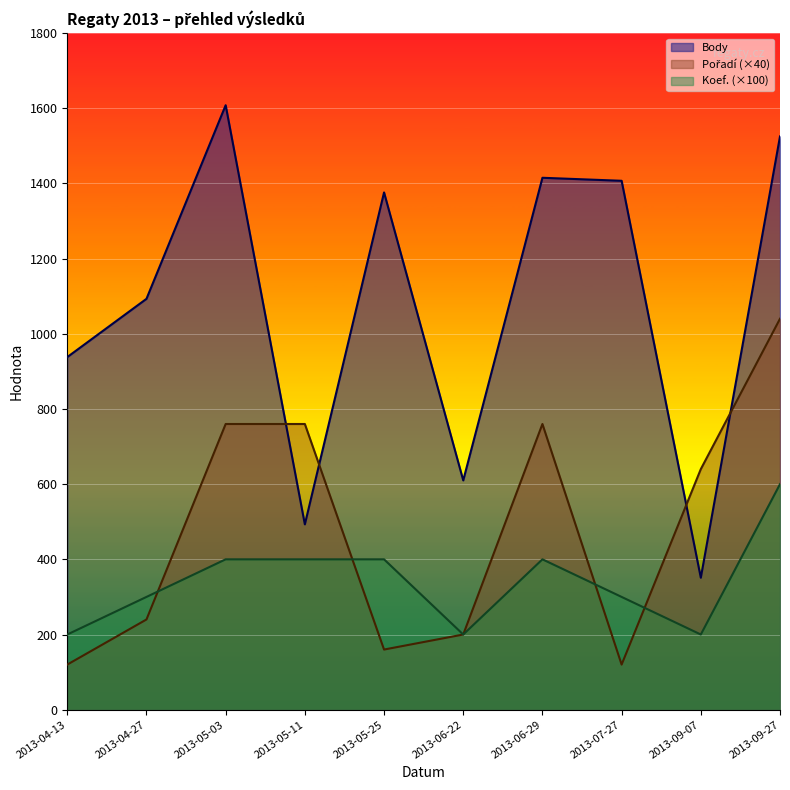

What is the label of the 1st point from the right?

2013-09-27